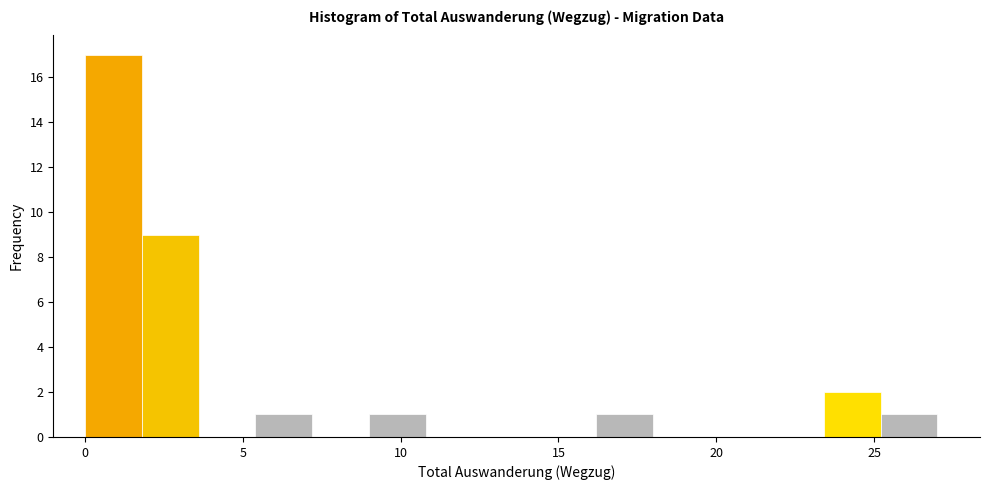

Read against the x-axis, roughly where is the centre of the tallest bar?

1.0